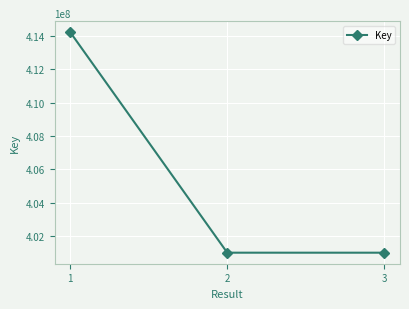

How many lines are shown in the chart?

1